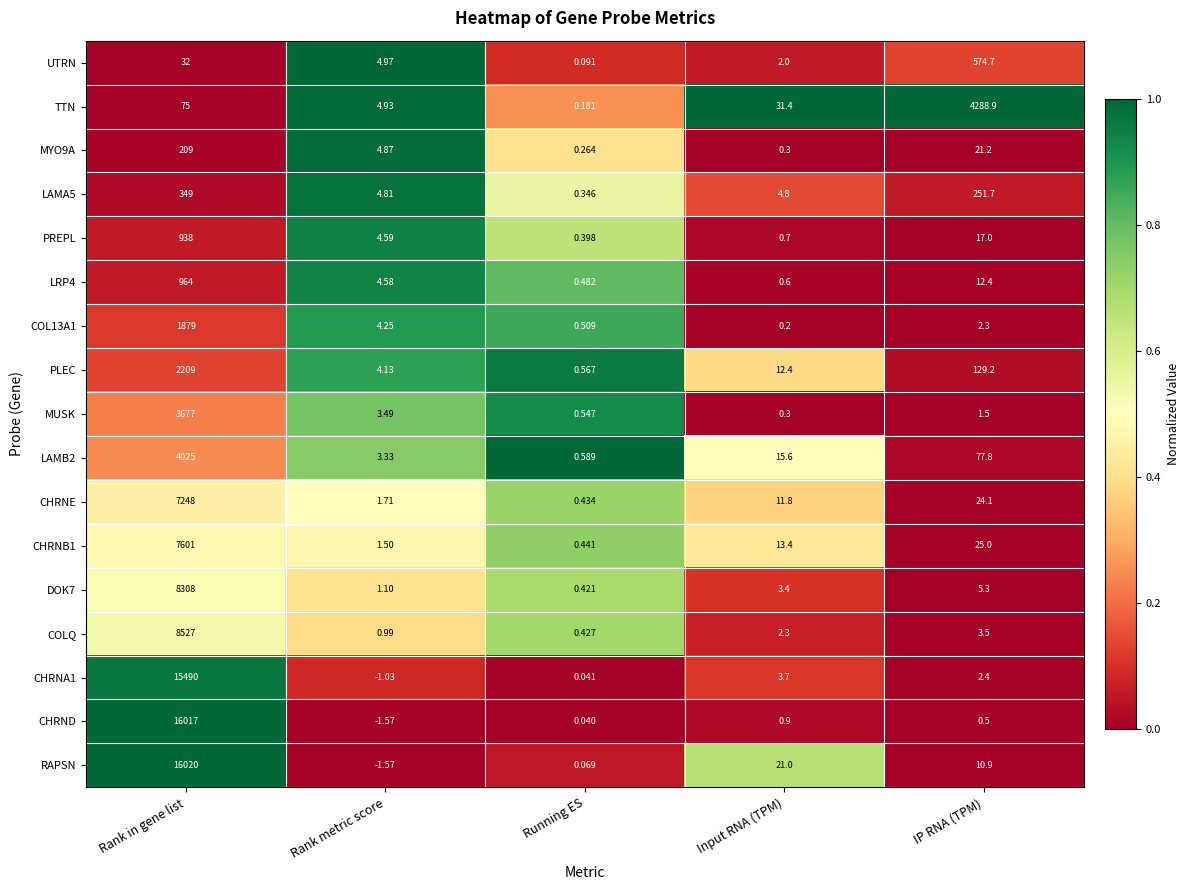

Is the value of COL13A1 at Rank metric score greater than the value of TTN at Running ES?

Yes